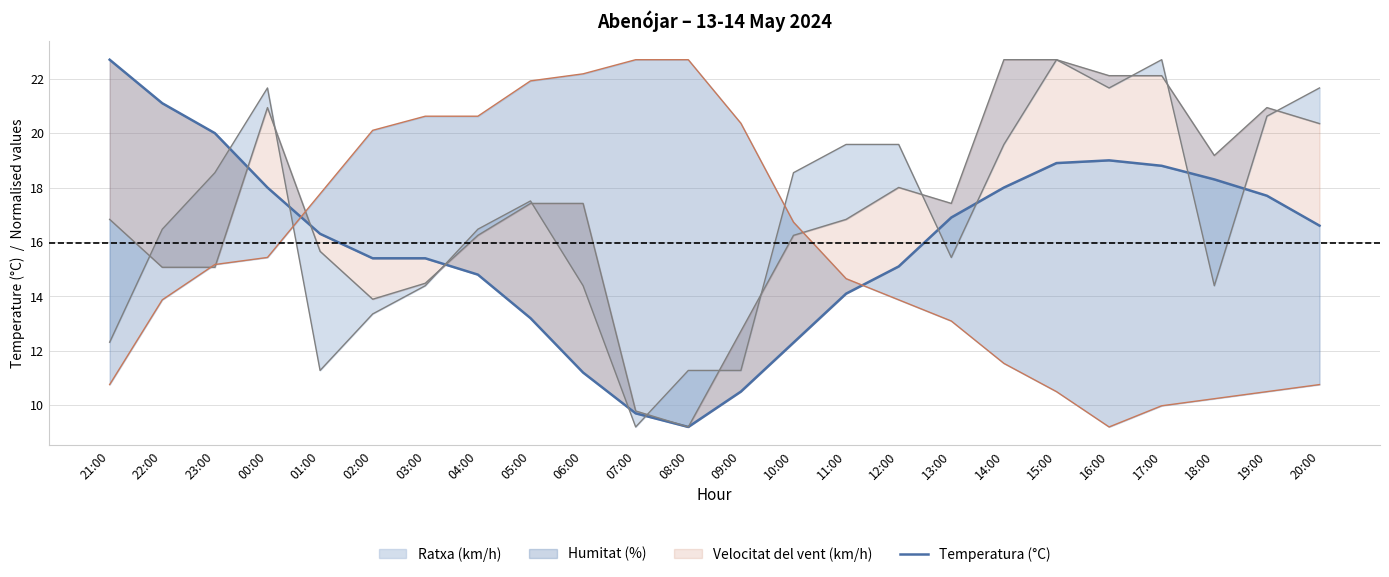

Approximately how many times larger is the value at 11:00 compared to 17:00?

0.8